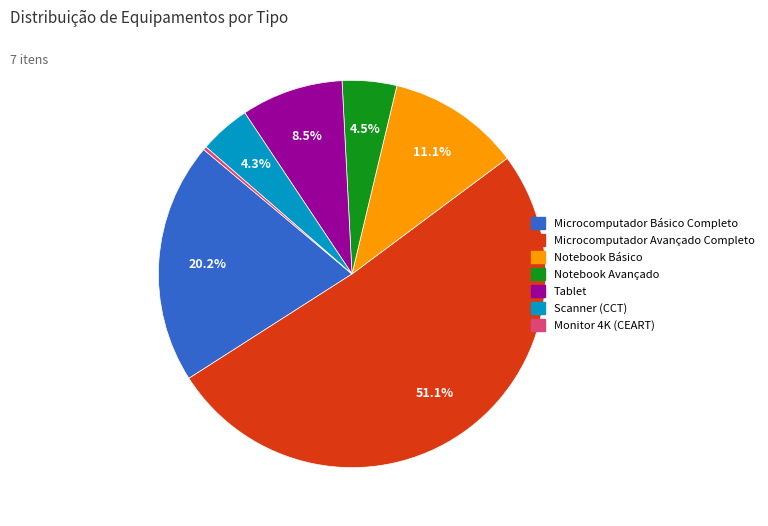

Is Tablet the majority of the pie?

No